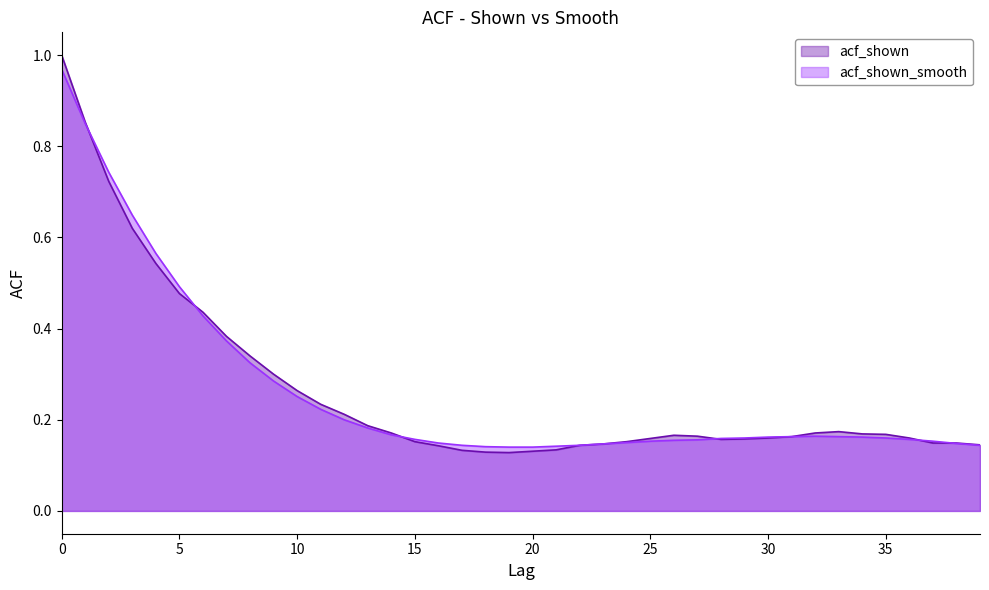

How many acf_shown values are between 0 and 1?

40